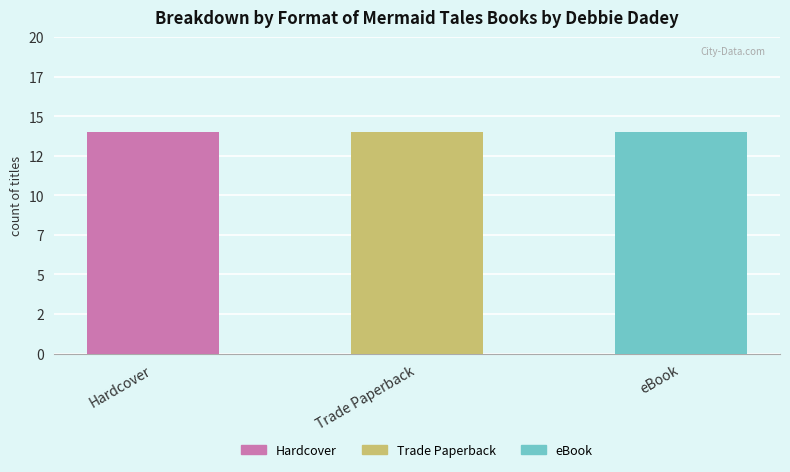

What is the highest value of the Trade Paperback series?

14